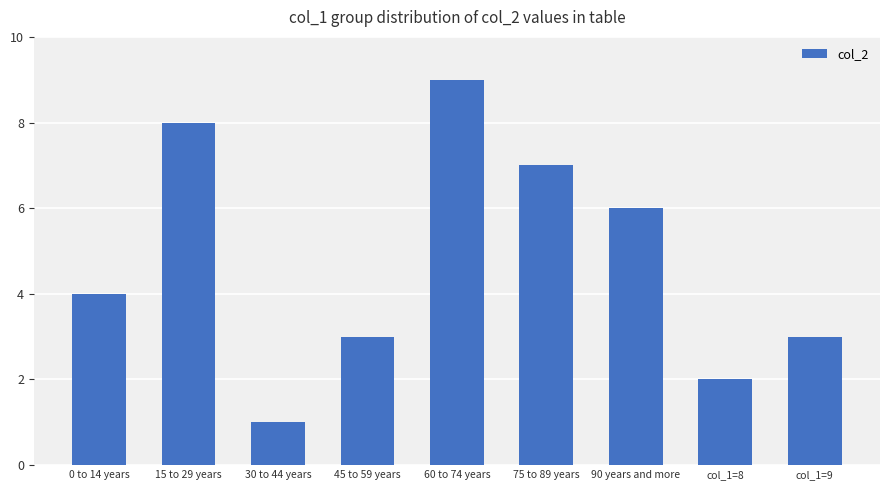

At which category does the chart reach its minimum across all series?

30 to 44 years